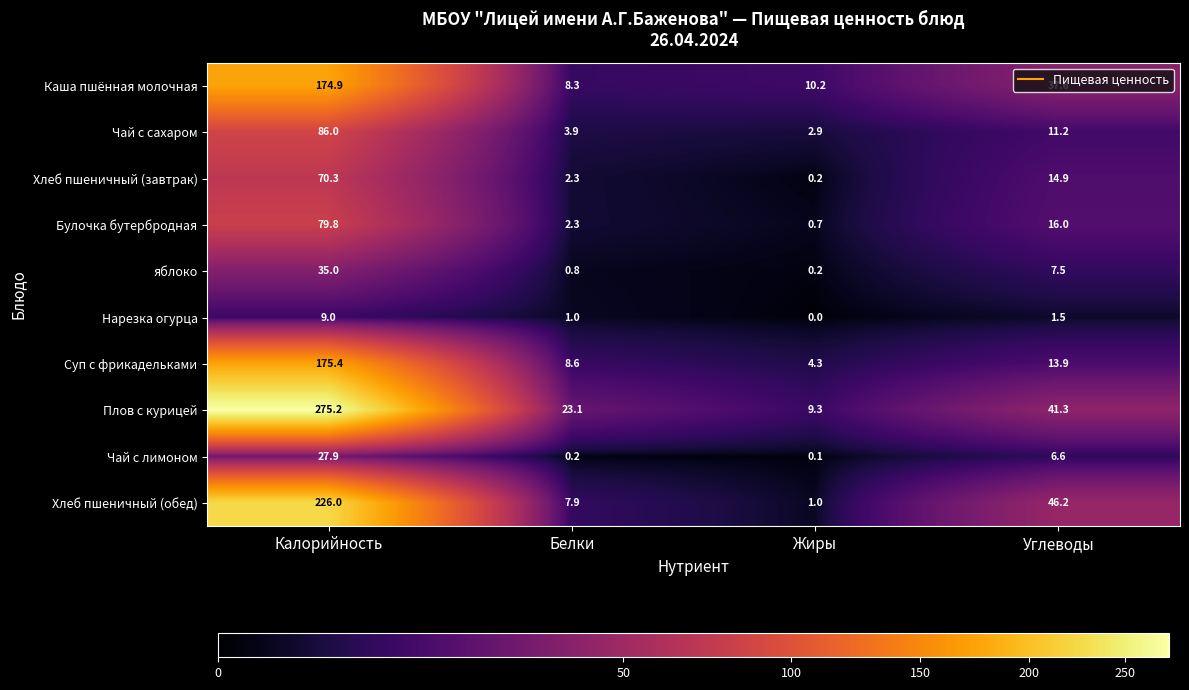

Which category has the lowest value in the Суп с фрикадельками series?

Жиры